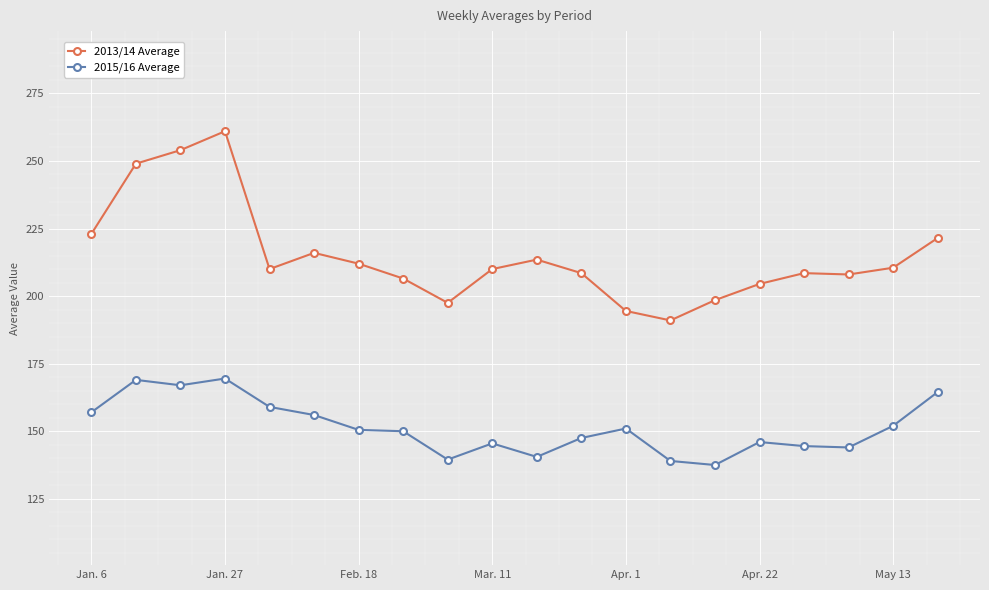

In 2013/14 Average, how many points are lower than both neighbors (excluding endpoints)?

4